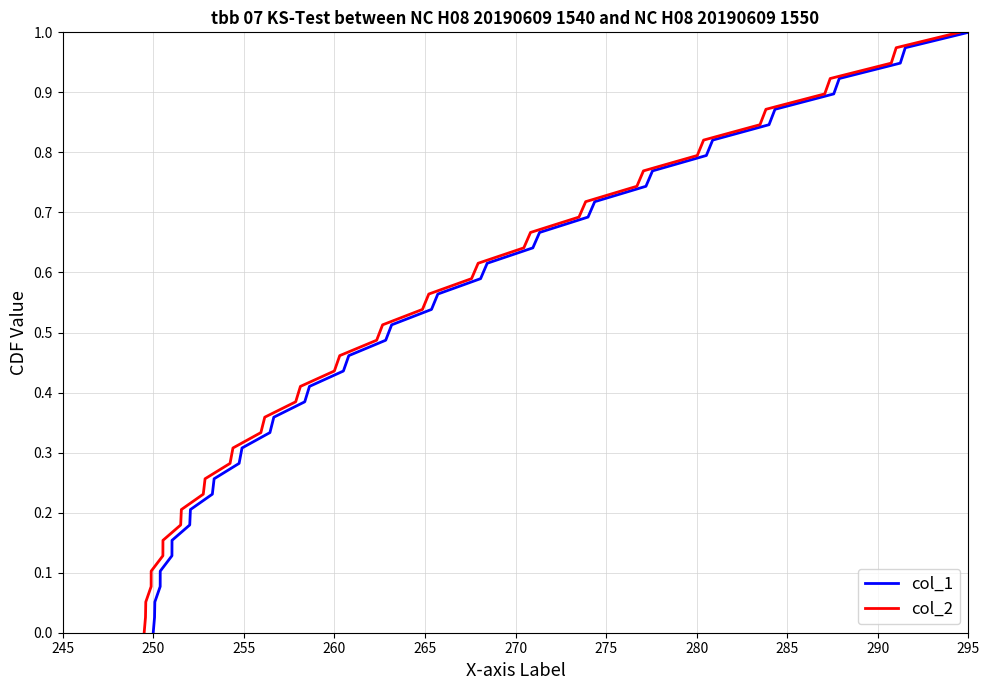

Where is col_1 nearest to the value 0?

250